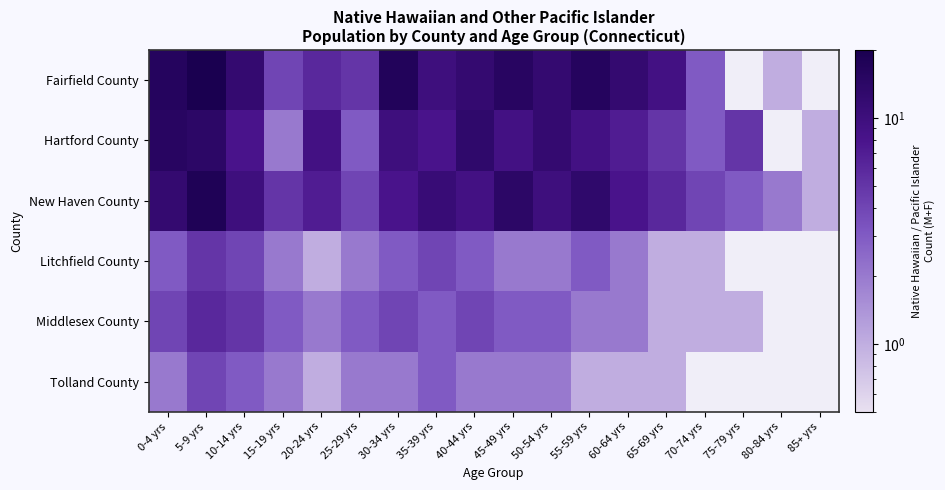

Count the number of data series in this chart.

6